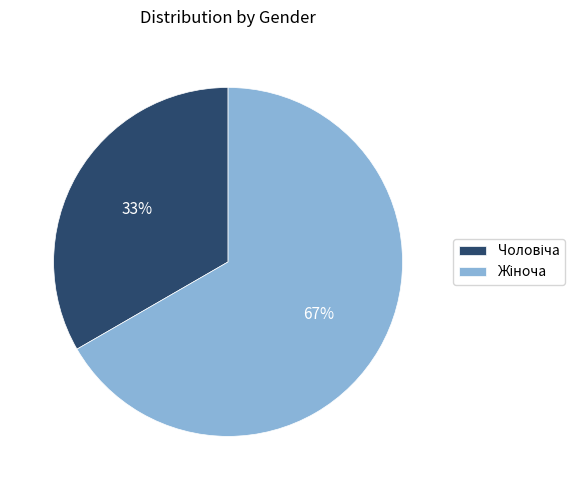

Does any single category account for the majority?

Yes